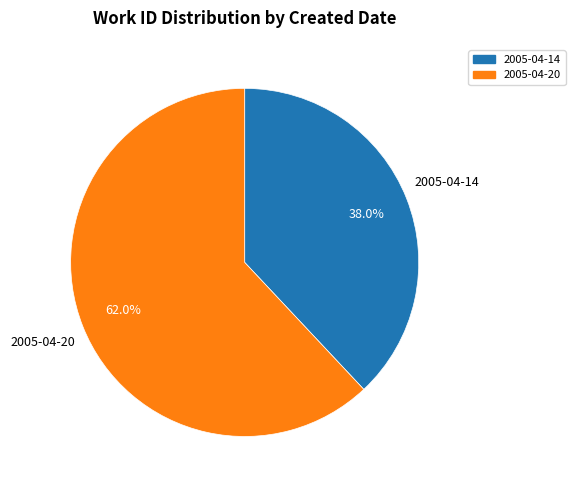

How many segments does this pie chart have?

2